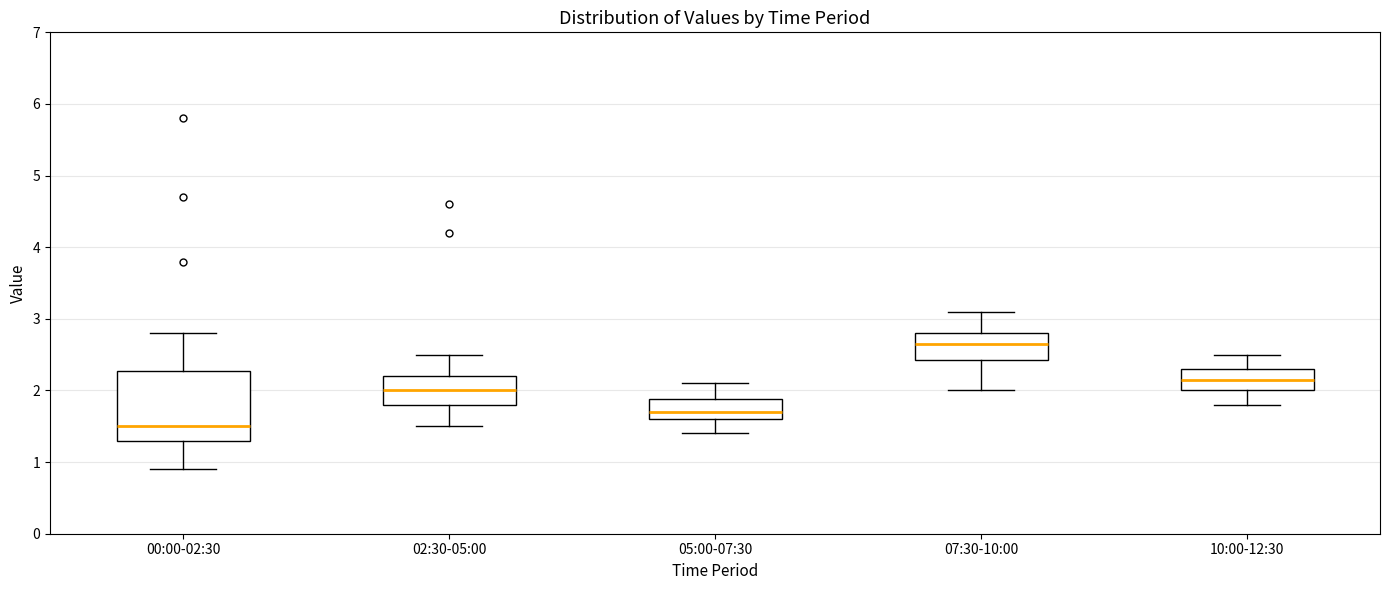

Reading left to right, transcribe this box plot: for each box, give where its median line is, the range the box spans, and where its two whiskers end, as read against the y-axis. The values are not printed on the chart, so give them approximately, as read against the axis.

00:00-02:30: median 1.5, box 1.3 to 2.3, whiskers 0.9 to 2.8
02:30-05:00: median 2.0, box 1.8 to 2.2, whiskers 1.5 to 2.5
05:00-07:30: median 1.7, box 1.6 to 1.9, whiskers 1.4 to 2.1
07:30-10:00: median 2.7, box 2.4 to 2.8, whiskers 2.0 to 3.1
10:00-12:30: median 2.2, box 2.0 to 2.3, whiskers 1.8 to 2.5